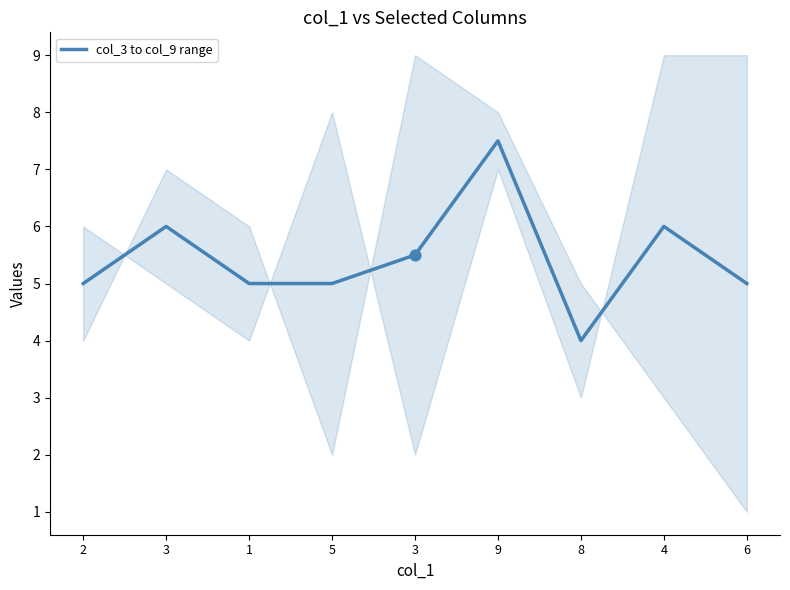

Approximately how many times larger is the value at 5 compared to 3?

0.9